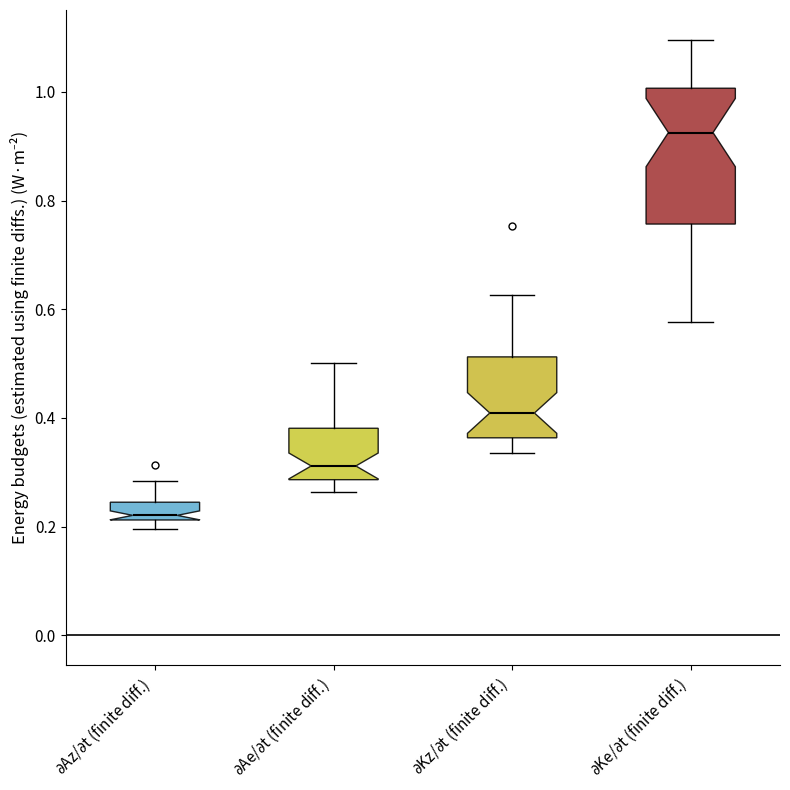

Reading left to right, transcribe this box plot: for each box, give where its median line is, the range the box spans, and where its two whiskers end, as read against the y-axis. The values are not printed on the chart, so give them approximately, as read against the axis.

$\partial$Az/$\partial$t (finite diff.): median 0.22 (just above the box's lower edge), box 0.22 to 0.24, whiskers 0.20 to 0.28
$\partial$Ae/$\partial$t (finite diff.): median 0.32, box 0.28 to 0.38, whiskers 0.26 to 0.50
$\partial$Kz/$\partial$t (finite diff.): median 0.40, box 0.36 to 0.52, whiskers 0.34 to 0.62
$\partial$Ke/$\partial$t (finite diff.): median 0.92, box 0.76 to 1.00, whiskers 0.58 to 1.10